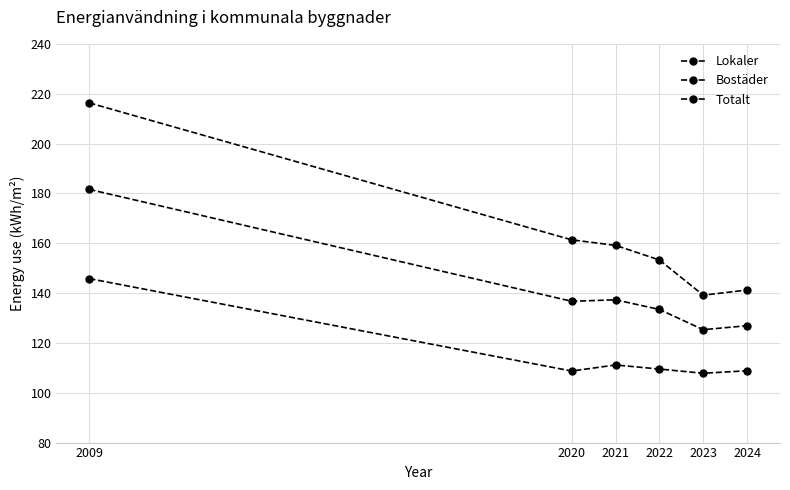

Does the chart have visible grid lines?

Yes